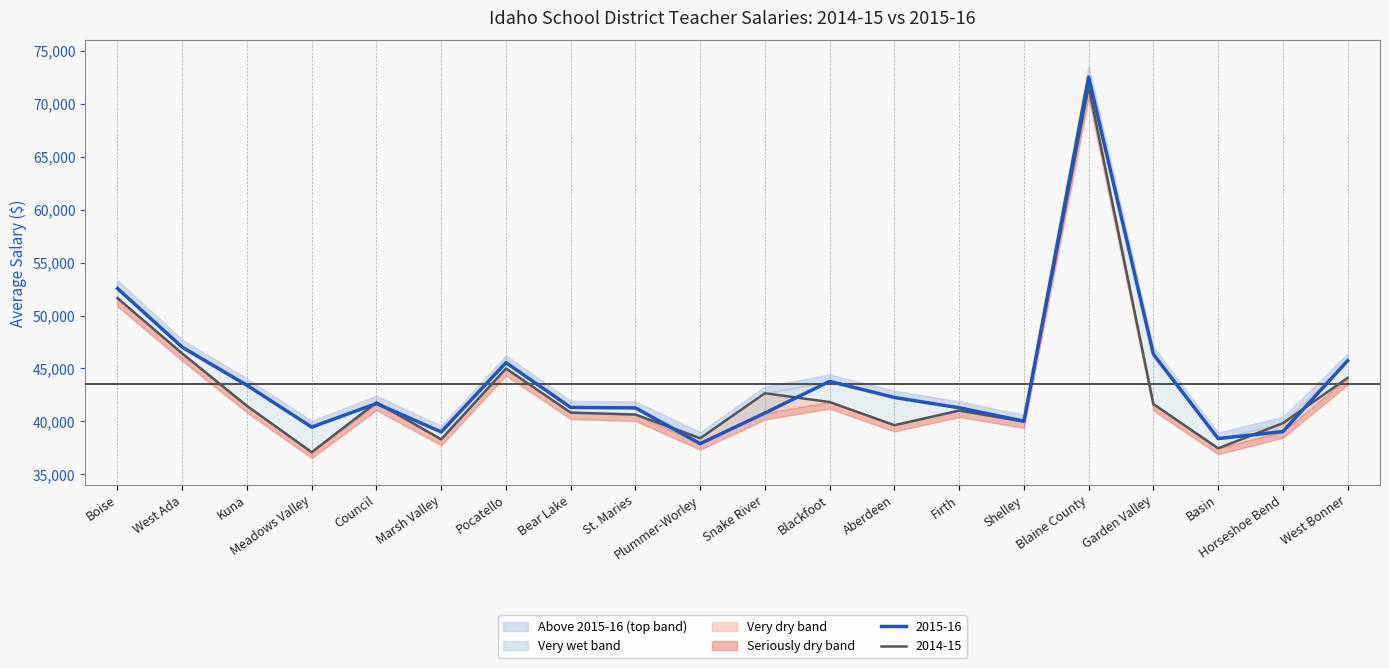

Rank the categories by 2014-15 value from highest to lowest.

Blaine County, Boise, West Ada, Pocatello, West Bonner, Snake River, Blackfoot, Council, Garden Valley, Kuna, Firth, Bear Lake, St. Maries, Shelley, Horseshoe Bend, Aberdeen, Plummer-Worley, Marsh Valley, Basin, Meadows Valley